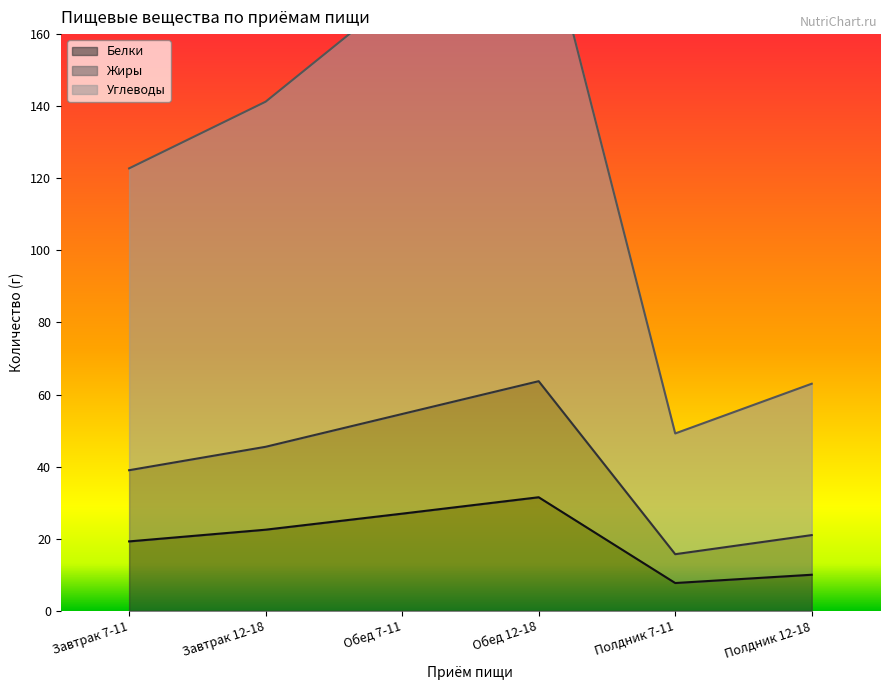

What is the sum of all Жиры values?

239.5